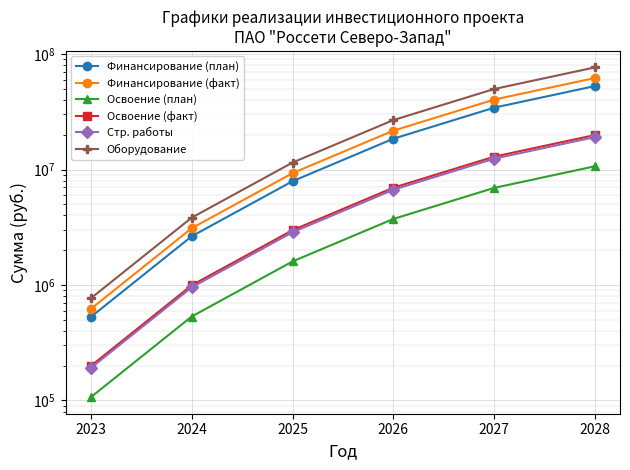

What is the spread (max minus min) of values at 2023?

659256.9